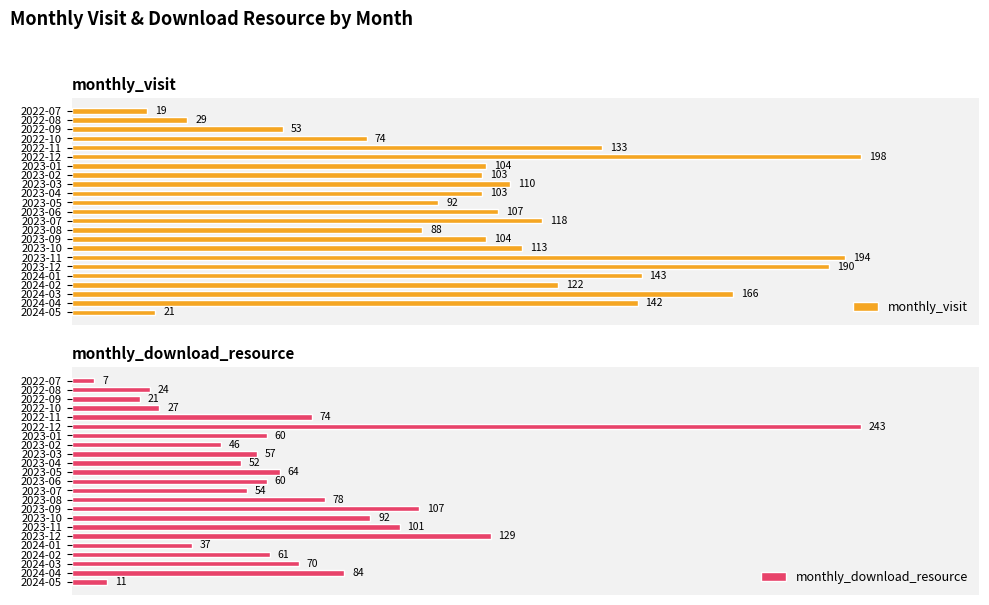

Which series has the largest range (max minus min)?

monthly_download_resource